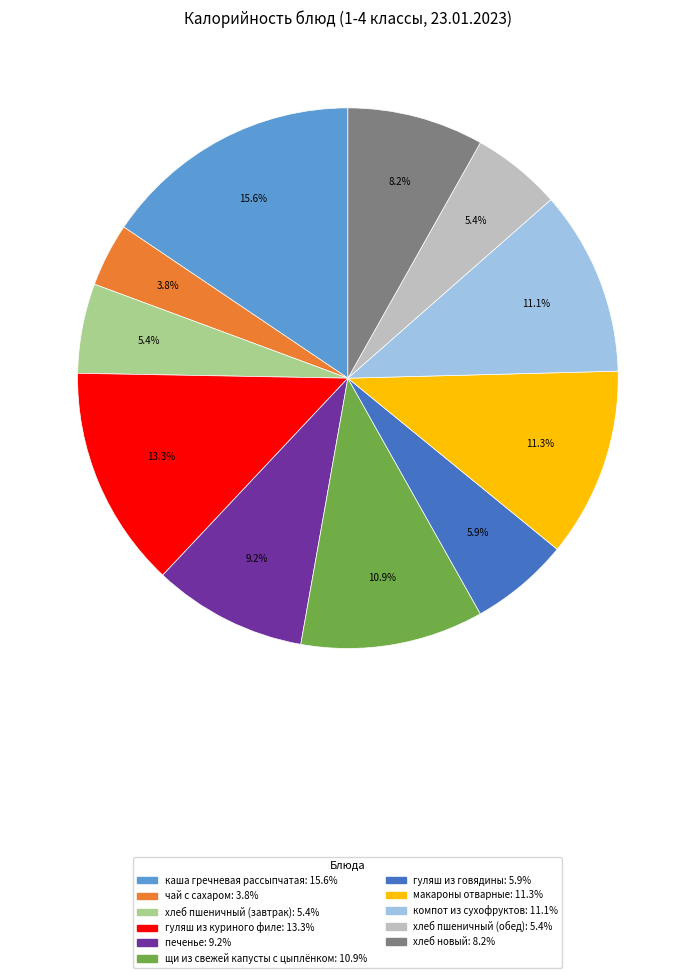

What is the largest slice in the pie chart?

каша гречневая рассыпчатая